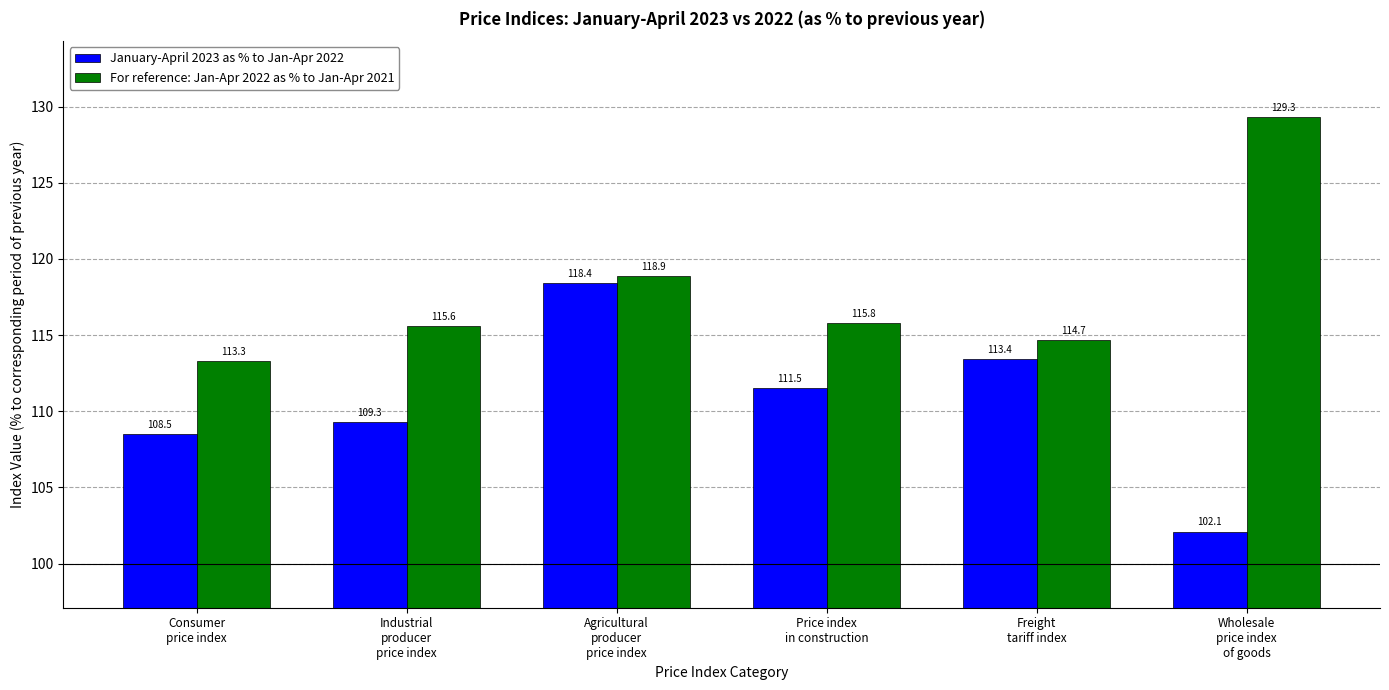

What is the difference between the second highest and minimum values in the For reference: Jan-Apr 2022 as % to Jan-Apr 2021 series?

5.6